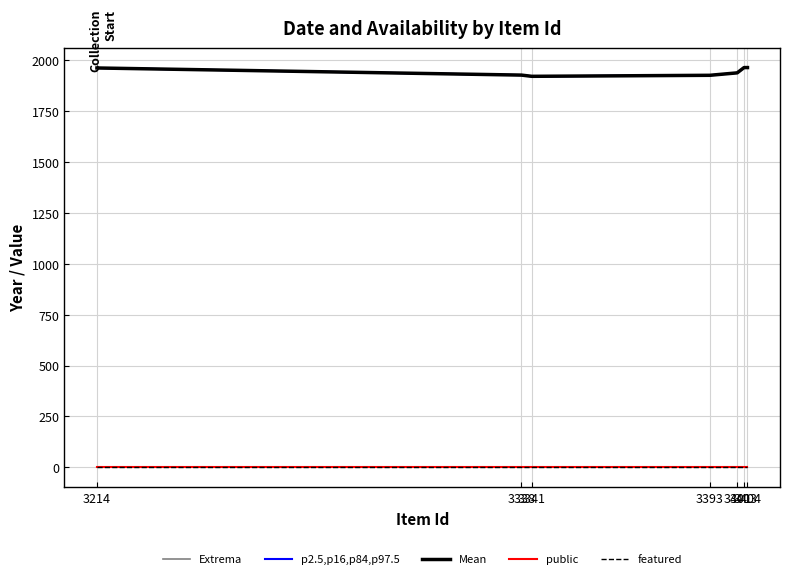

Is this an area chart (filled region under the line)?

No